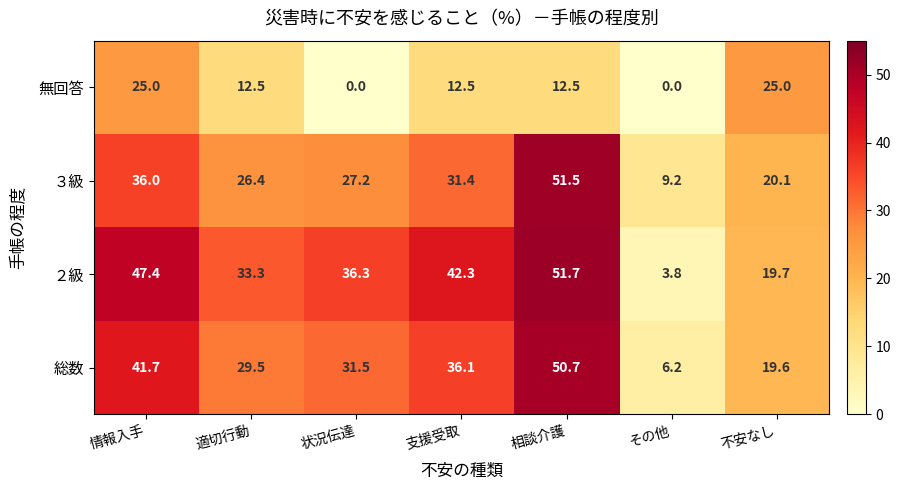

Which series has the largest total across all categories?

２級